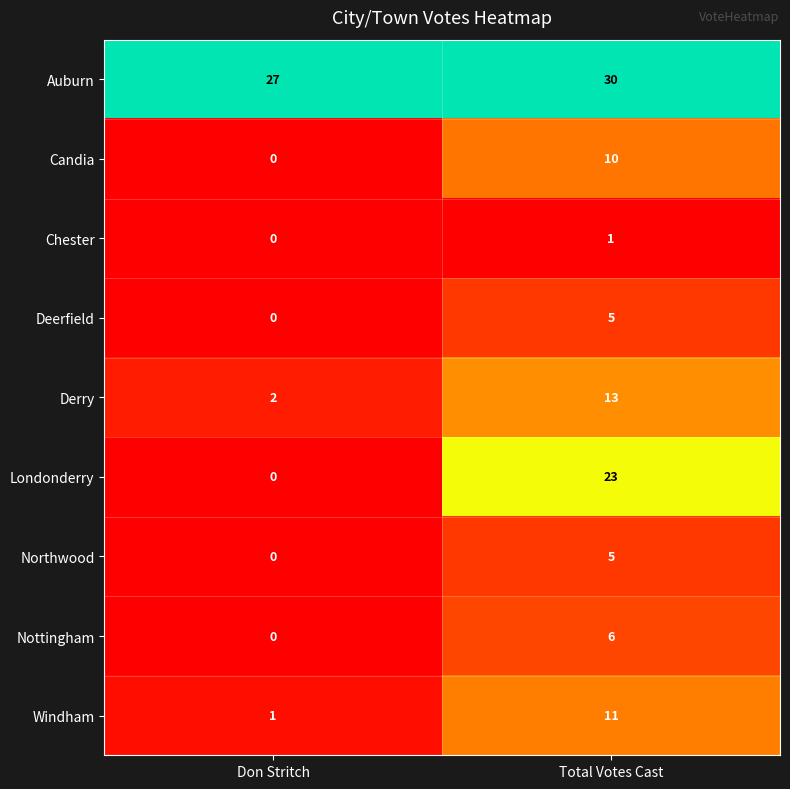

At which label does Northwood reach its peak?

Total Votes Cast